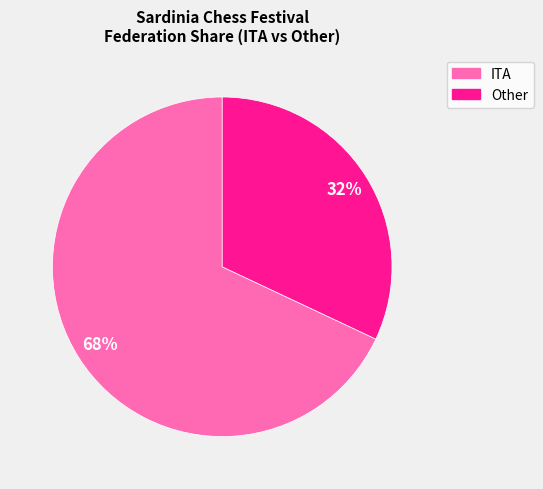

Rank the categories by value from lowest to highest.

Other, ITA